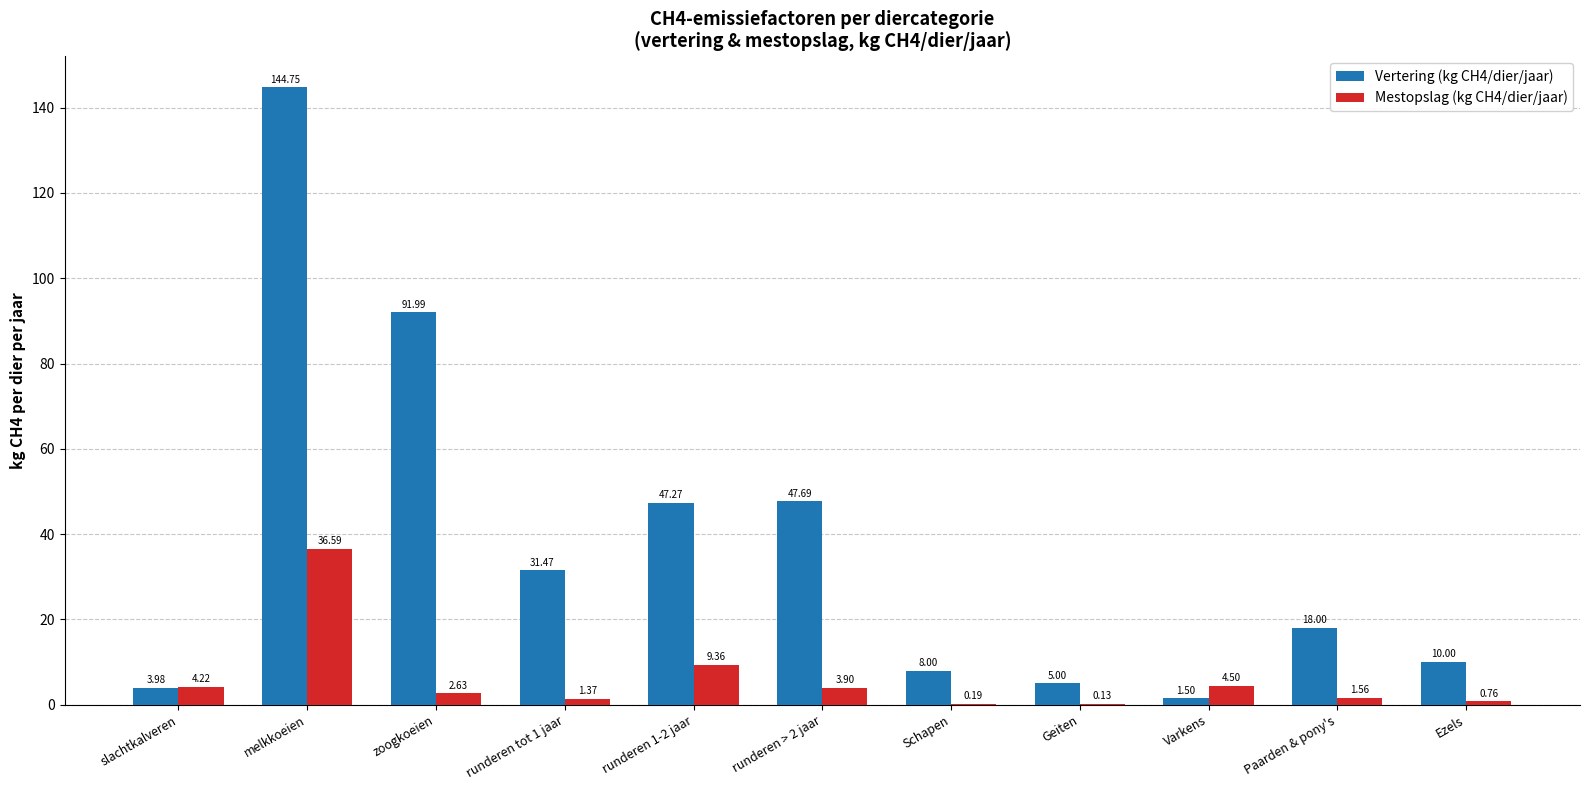

Which series has the largest range (max minus min)?

Vertering (kg CH4/dier/jaar)